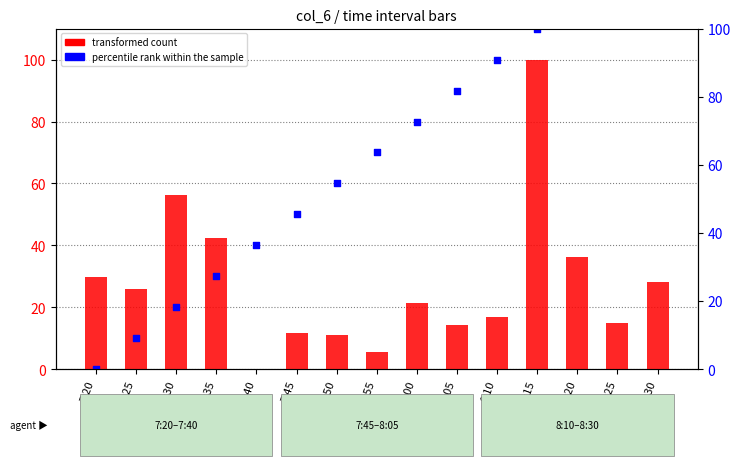

At which category is the sum across all series the highest?

8:15